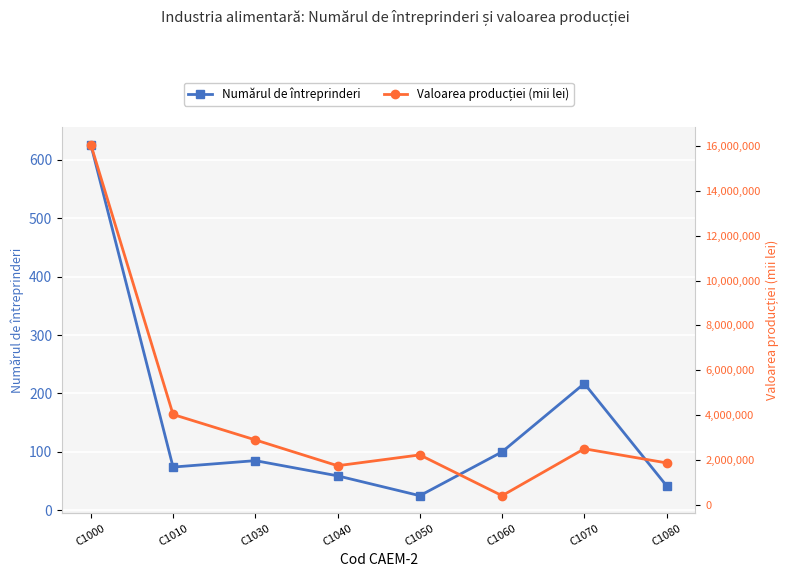

List the labels in order of Valoarea producției (mii lei) value, smallest first.

C1060, C1040, C1080, C1050, C1070, C1030, C1010, C1000